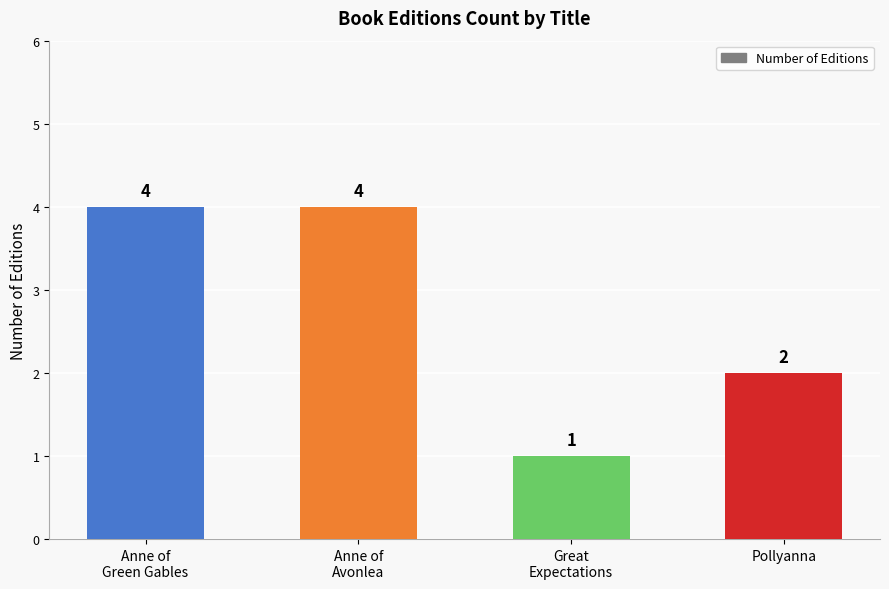

What is the ratio of the value at Pollyanna to the value at Anne of
Avonlea?

0.5